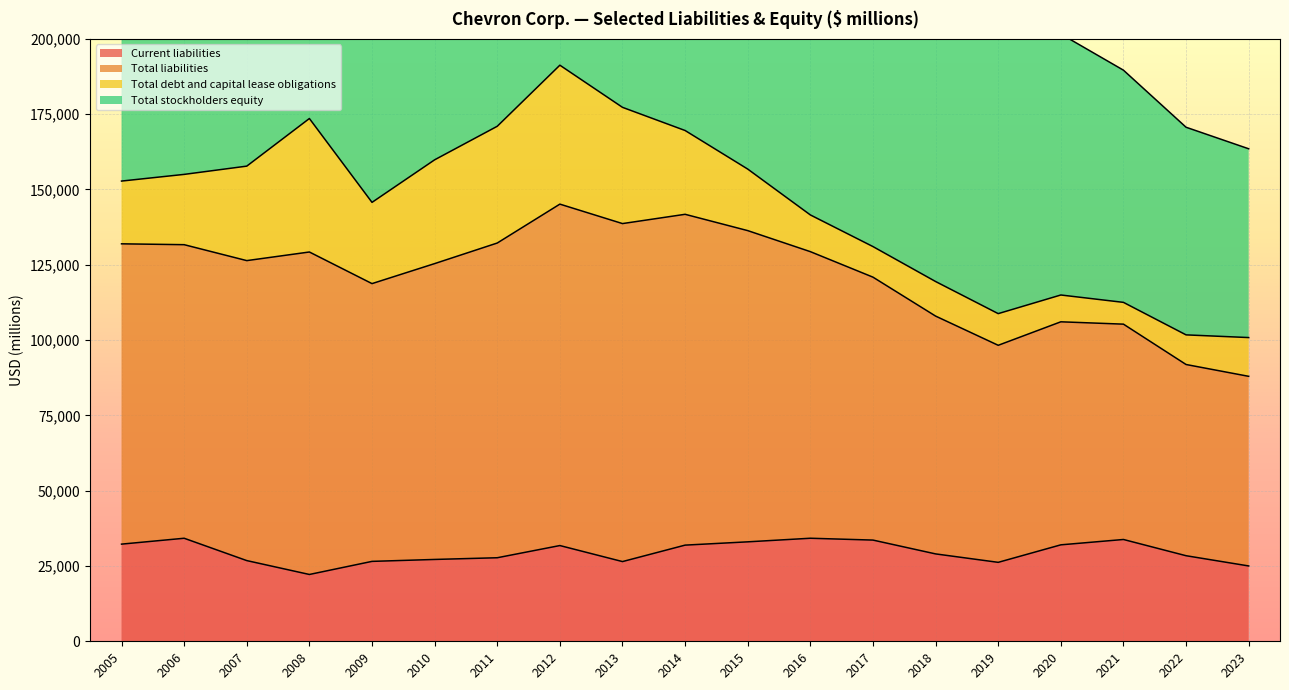

The value of Current liabilities at 2013 is 38660. True or false?

False